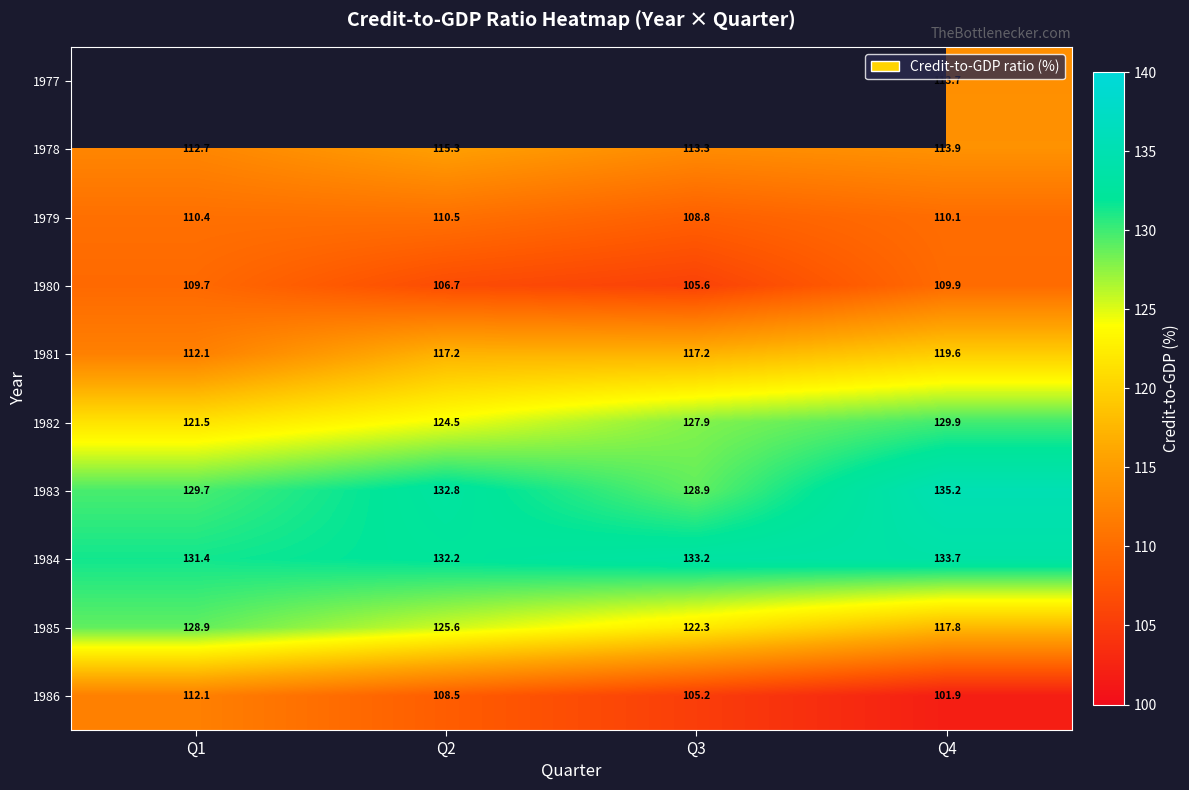

Between Q2 and Q1, which is larger?

Q1